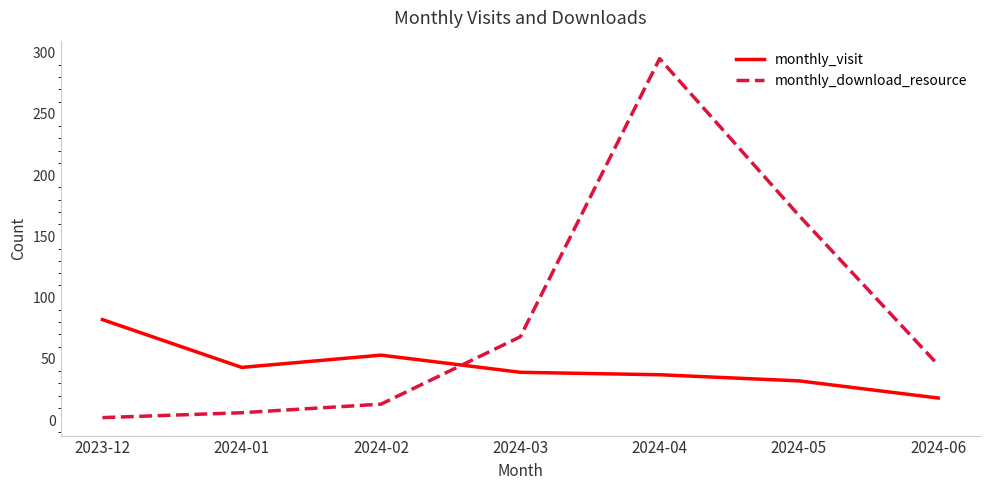

What is the approximate value of monthly_visit at 2024-05, to the nearest 10?

30